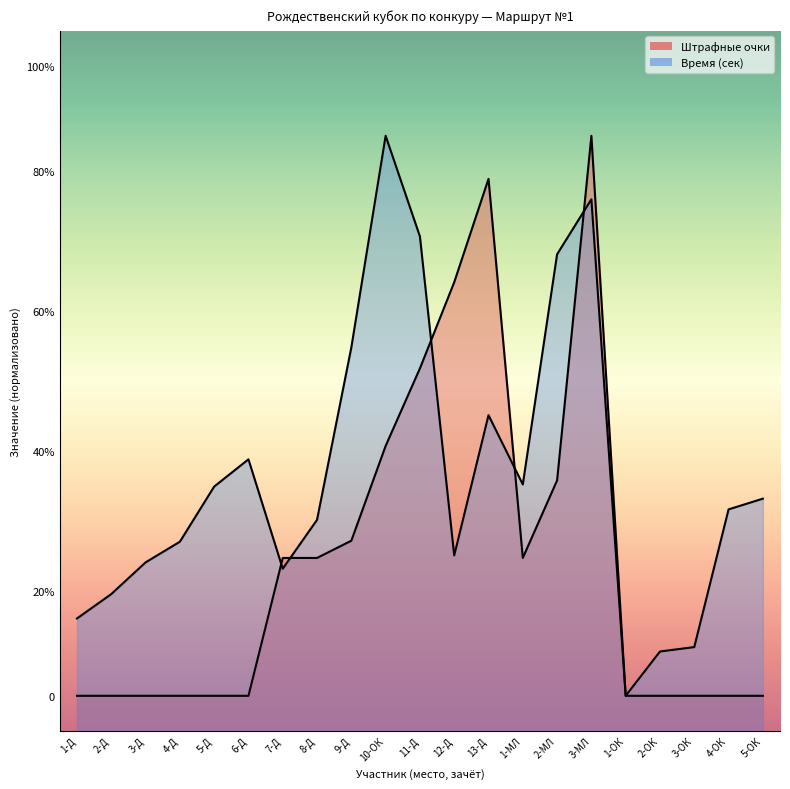

Between 6-Д and 11-Д, which series saw the biggest shift?

Штрафные очки